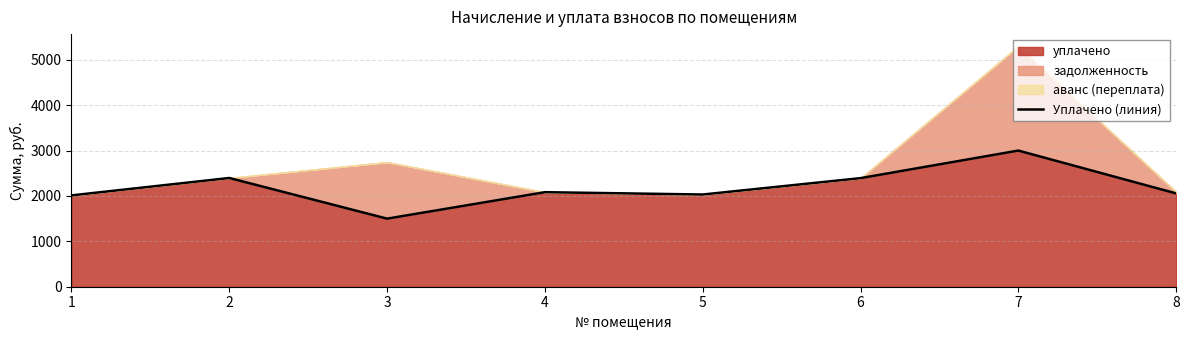

How many lines are shown in the chart?

1